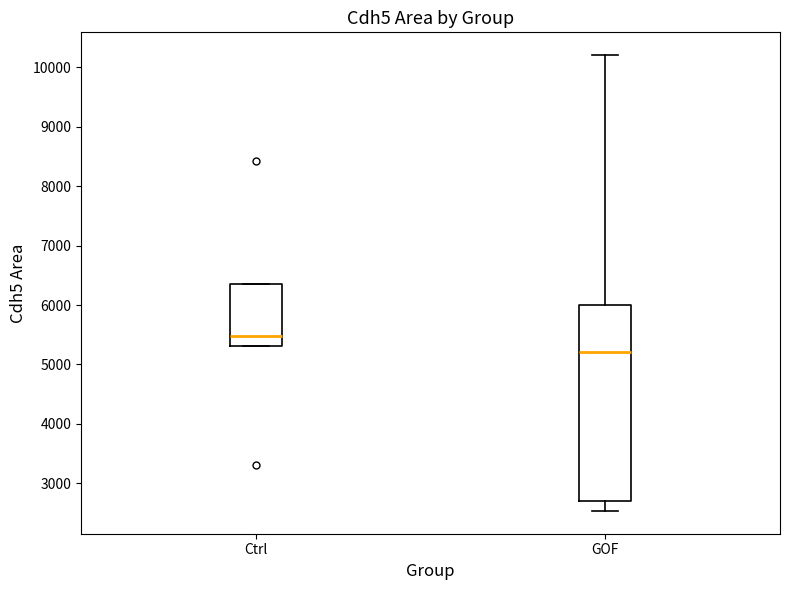

Where does the lower whisker of the box for GOF end on the y-axis? The values are not printed on the chart, so give them approximately, as read against the axis.

2500